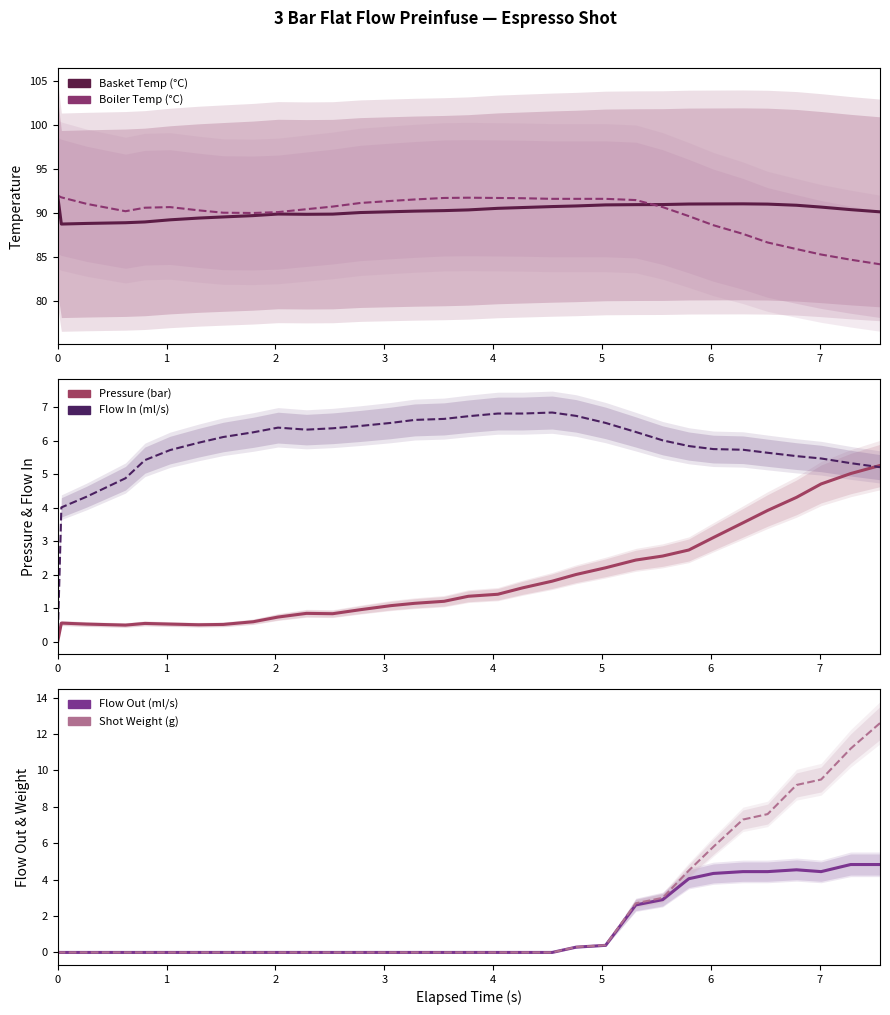

What are all the series names shown in the legend?

Basket Temp (°C), Boiler Temp (°C), Pressure (bar), Flow In (ml/s), Flow Out (ml/s), Shot Weight (g)